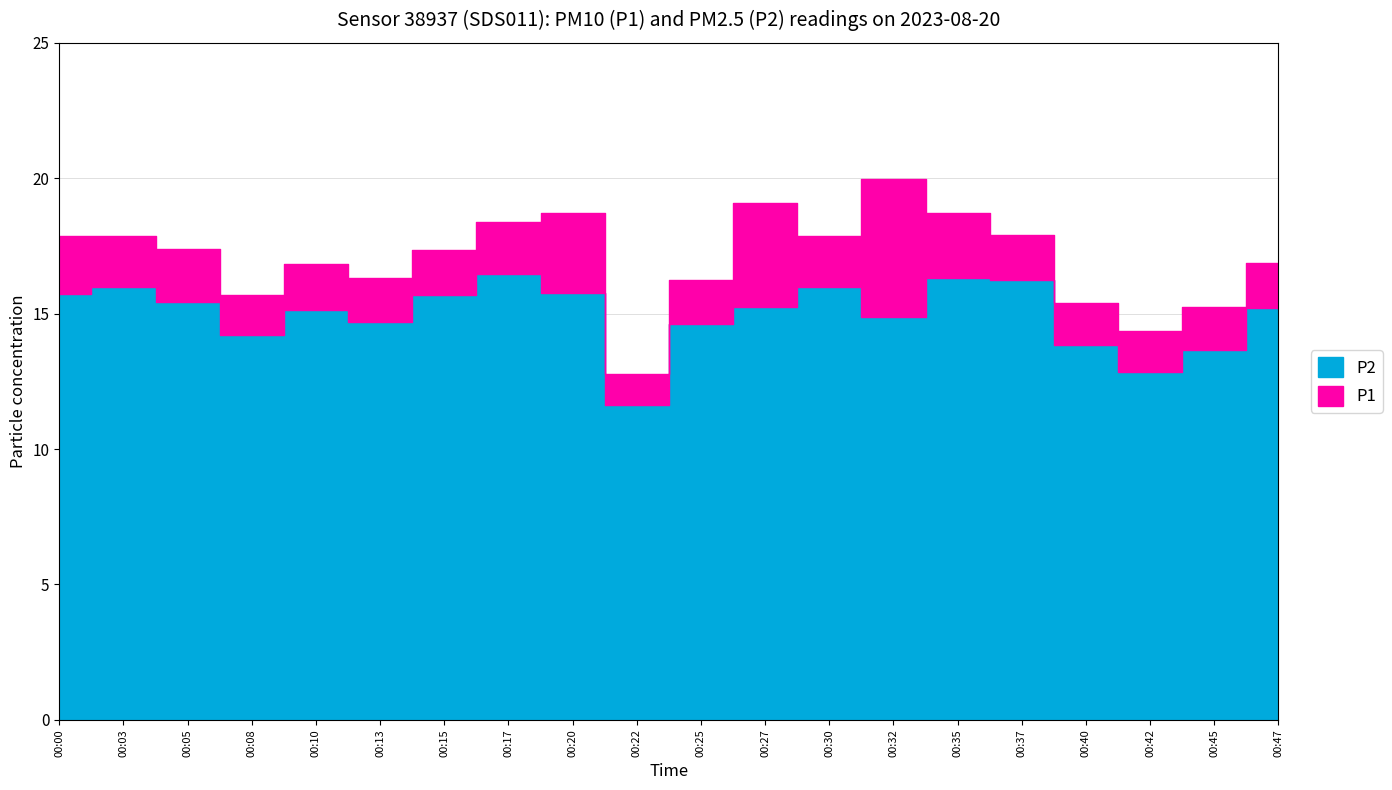

What are all the series names shown in the legend?

P1, P2